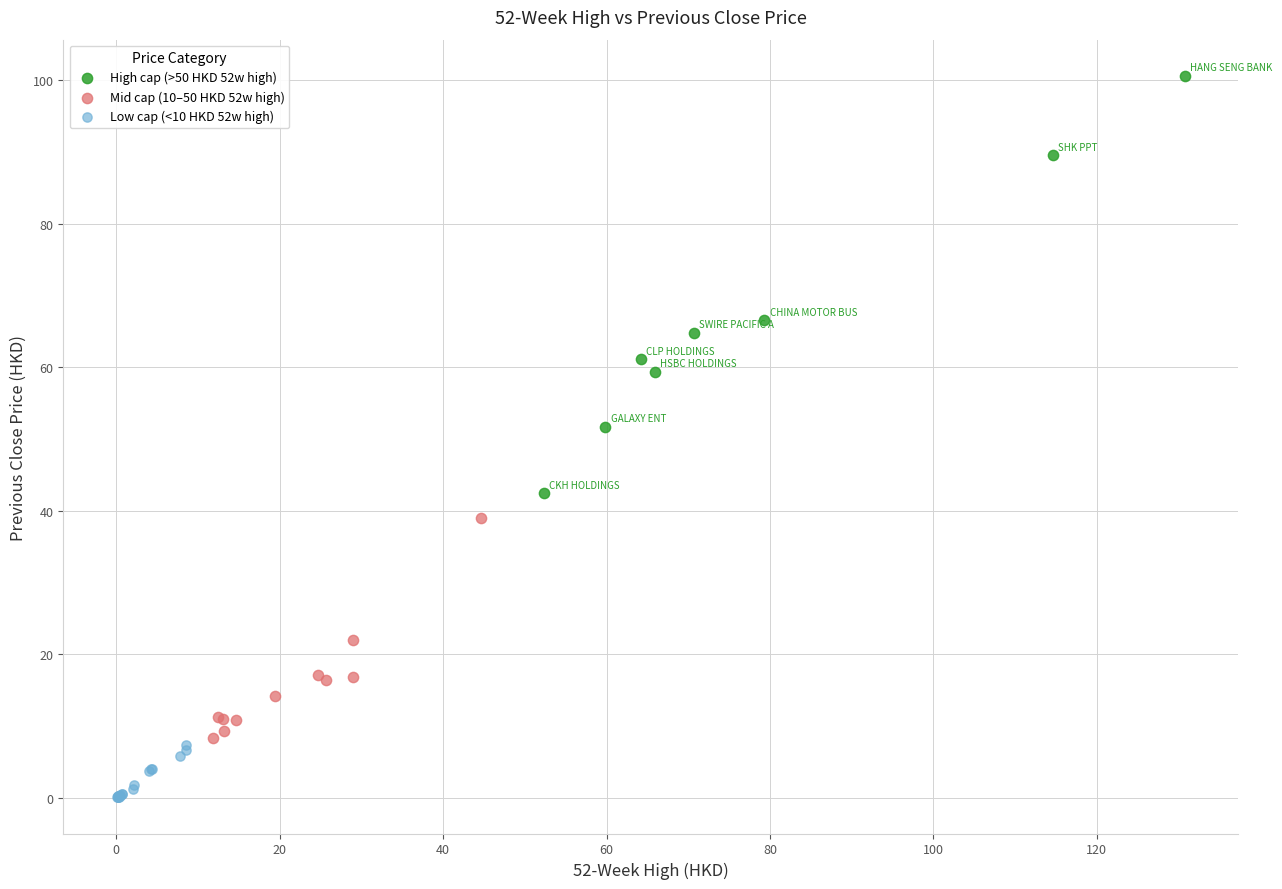

Which series contains the lowest Y value?

Low cap (<10 HKD 52w high)